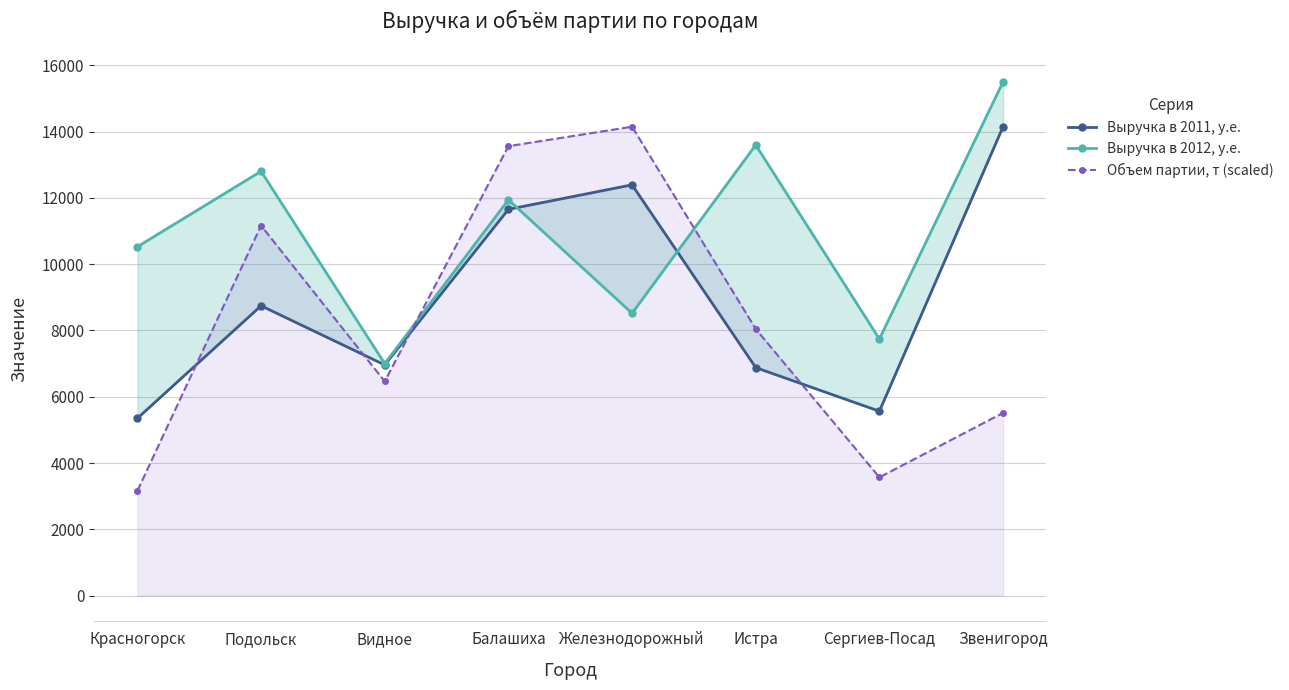

Between Красногорск and Железнодорожный, which is larger?

Железнодорожный